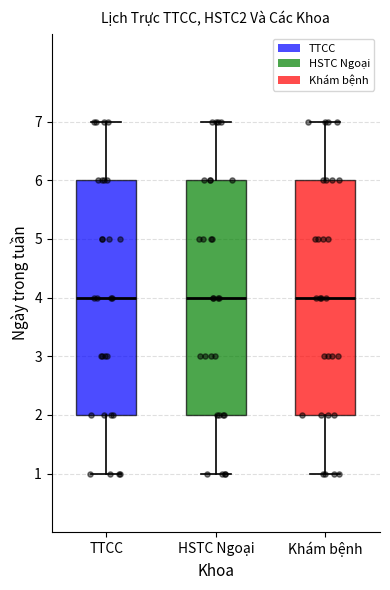

Where does the upper whisker of the box for TTCC end on the y-axis? The values are not printed on the chart, so give them approximately, as read against the axis.

7